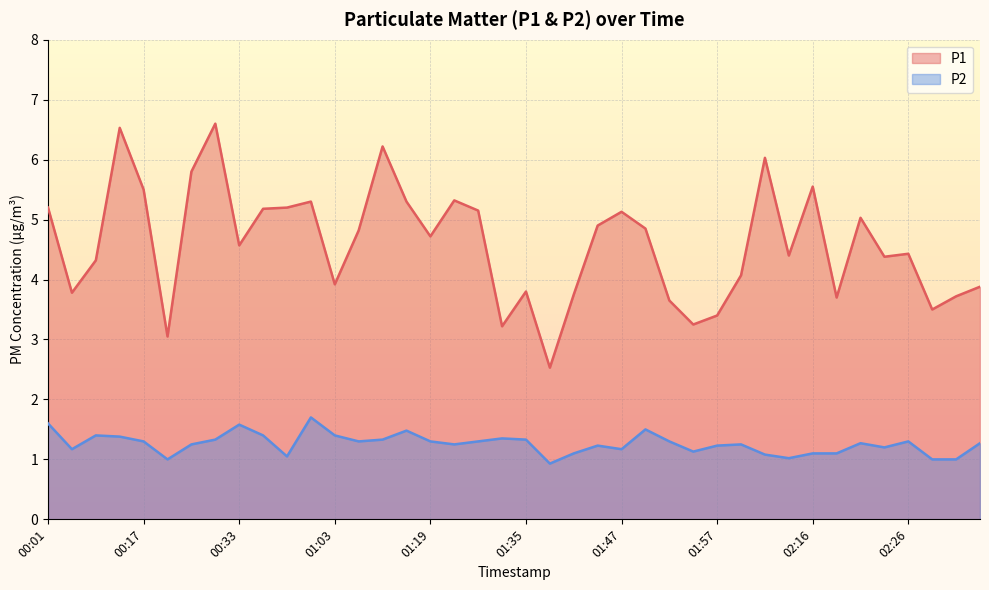

The P2 series shows 1.4 at 00:15. True or false?

True